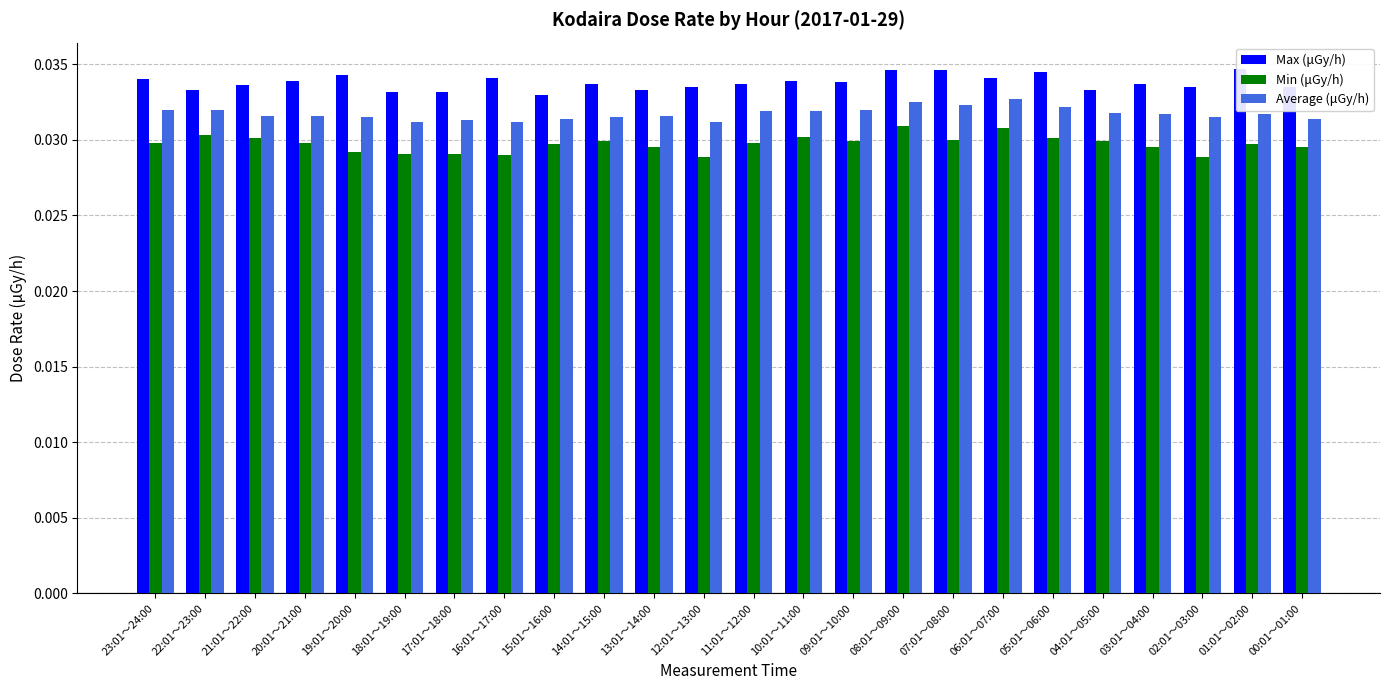

Count the number of categories in the chart.

24